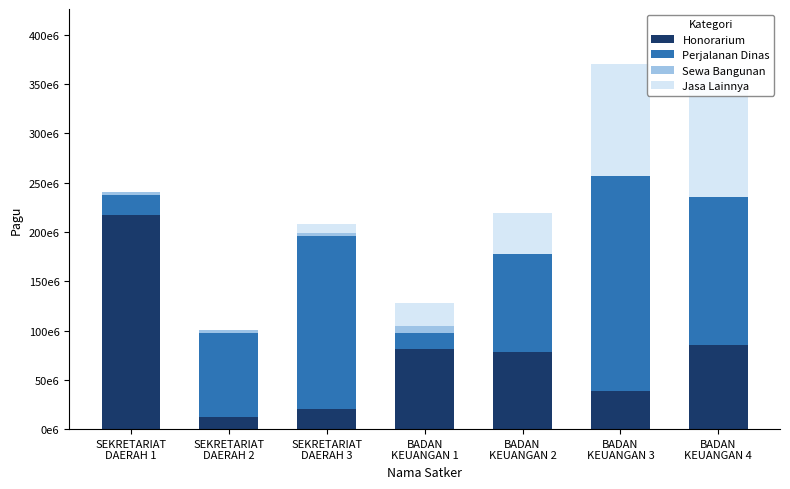

Which category has the highest value across all series?

BADAN
KEUANGAN 3